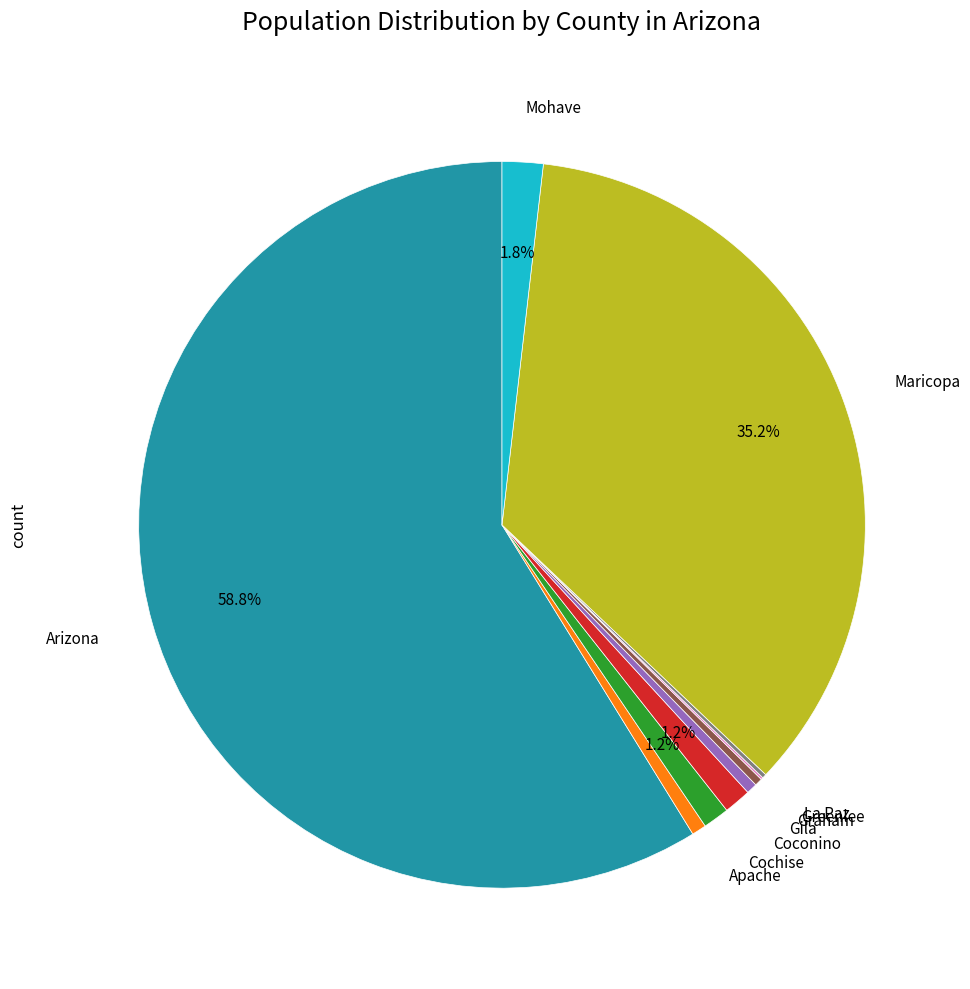

Does any single category account for the majority?

Yes